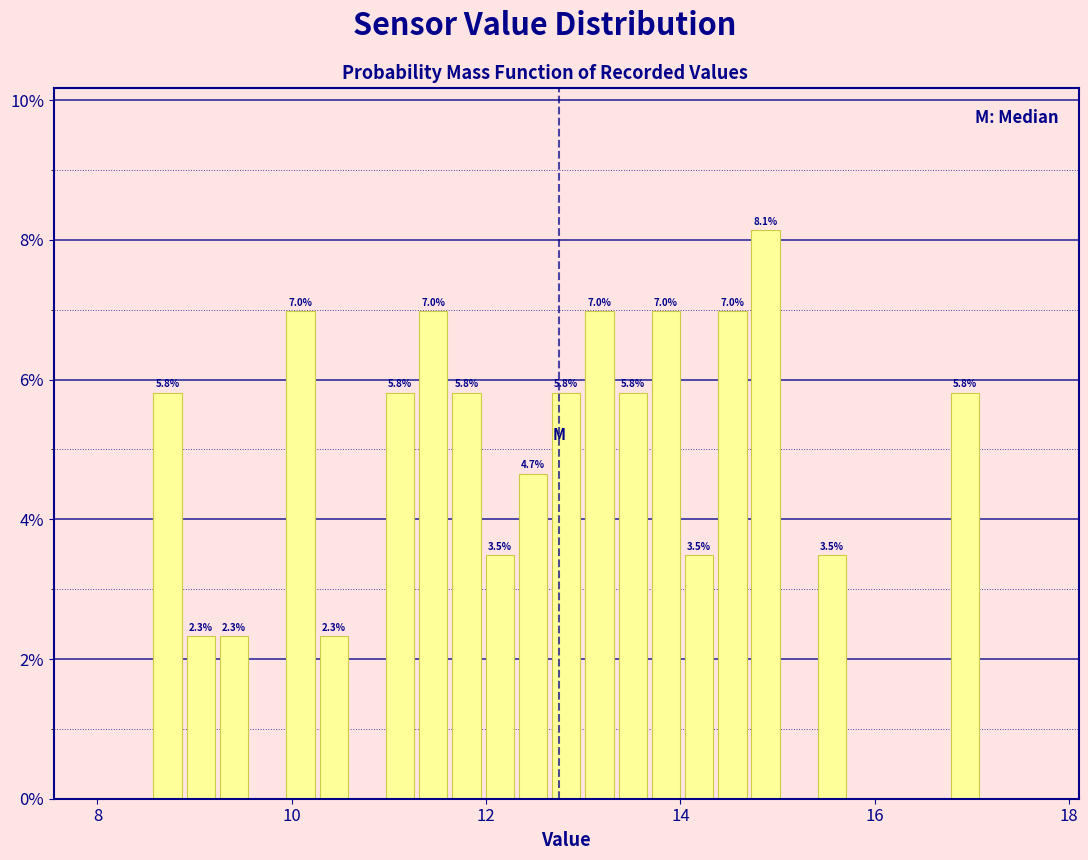

Around what value on the x-axis is the tallest bar? Give the approximate position of its centre, as read against the axis.

14.8